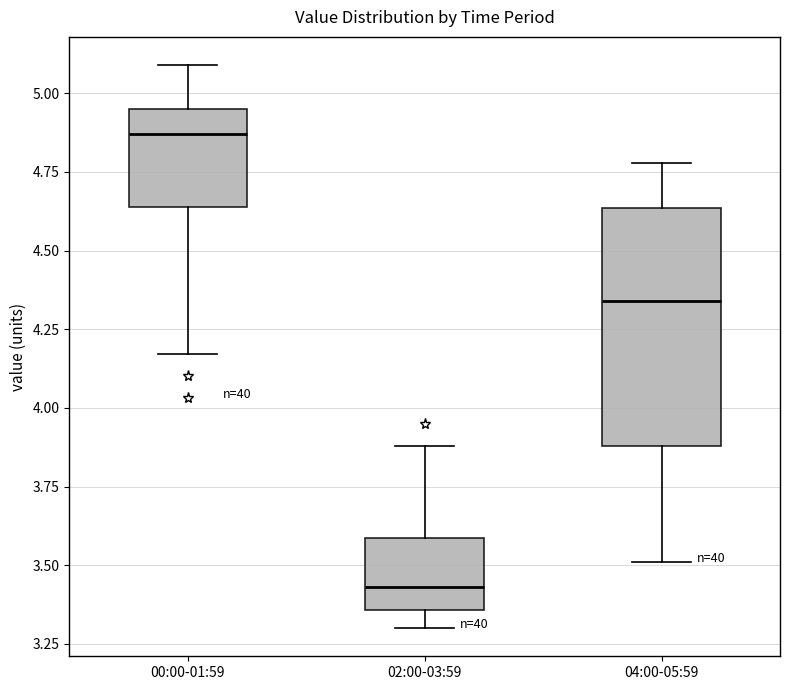

Where is the upper edge of the box for 04:00-05:59 on the y-axis? The values are not printed on the chart, so give them approximately, as read against the axis.

4.65